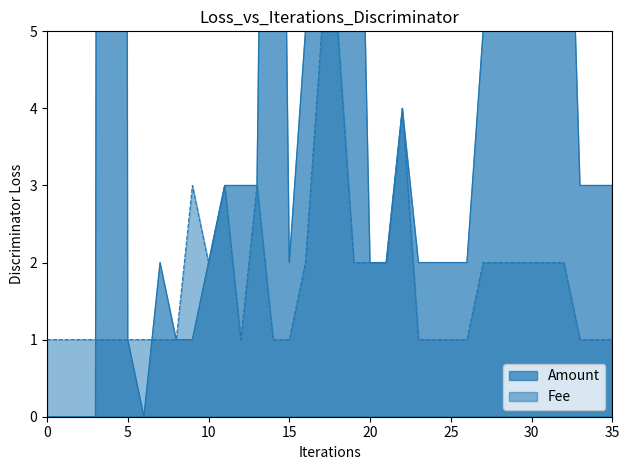

The value of Fee at 0 is 1.7. True or false?

False